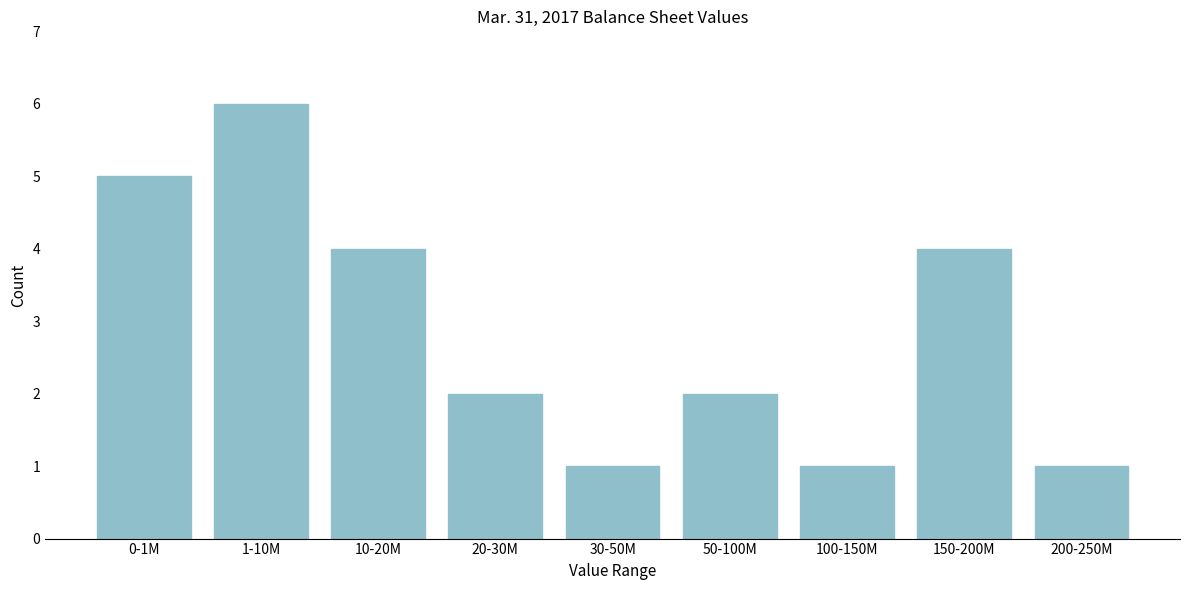

Reading left to right, list all the values displayed in this chart.

0-1M=5	1-10M=6	10-20M=4	20-30M=2	30-50M=1	50-100M=2	100-150M=1	150-200M=4	200-250M=1